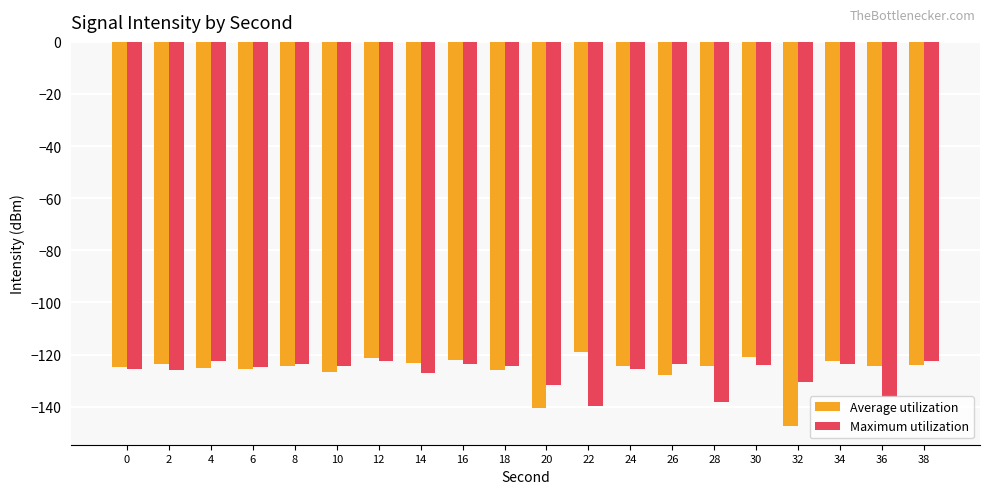

What is the sum of the Average utilization values at 6 and 8?

-250.0